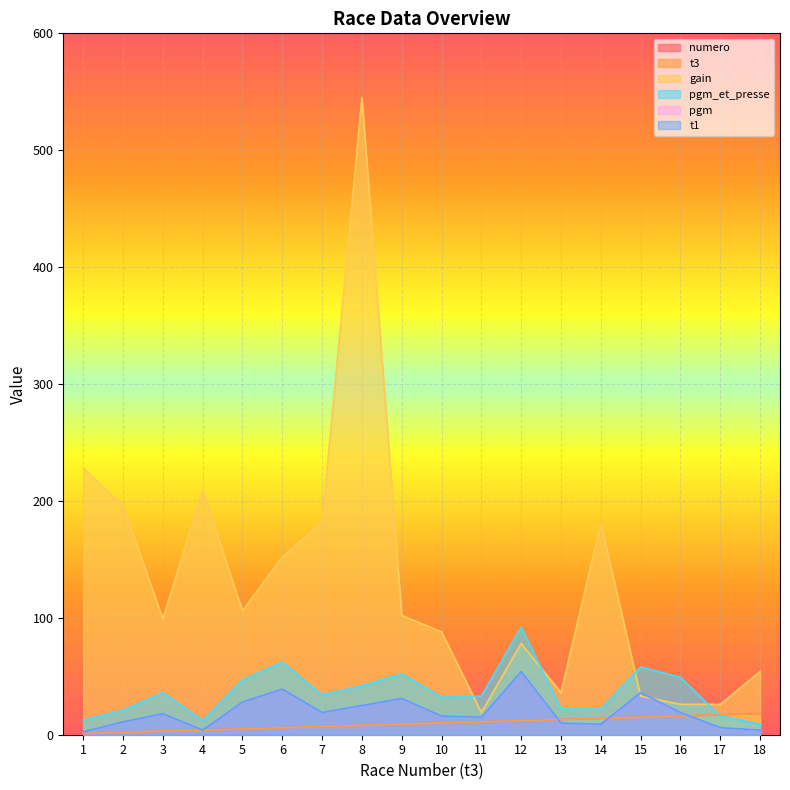

True or false: pgm_et_presse has a value of 62.1 at 5.

False